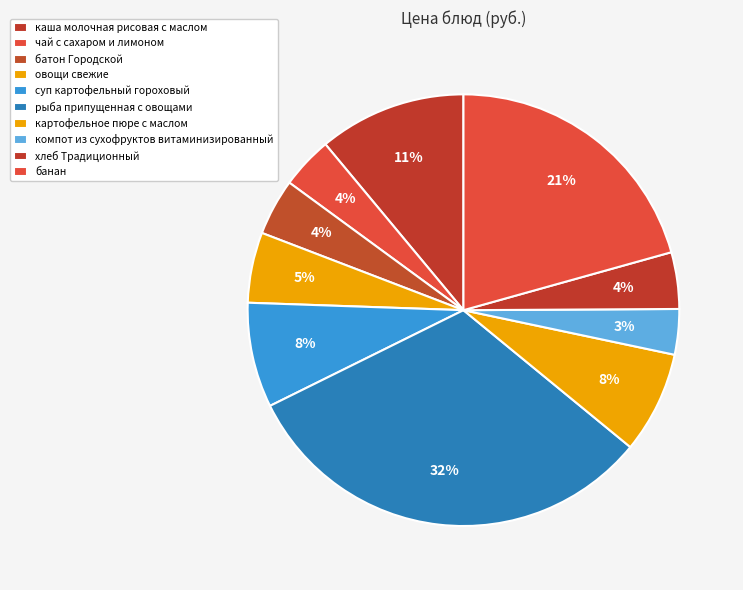

To the nearest percent, what portion does суп картофельный гороховый represent?

8%